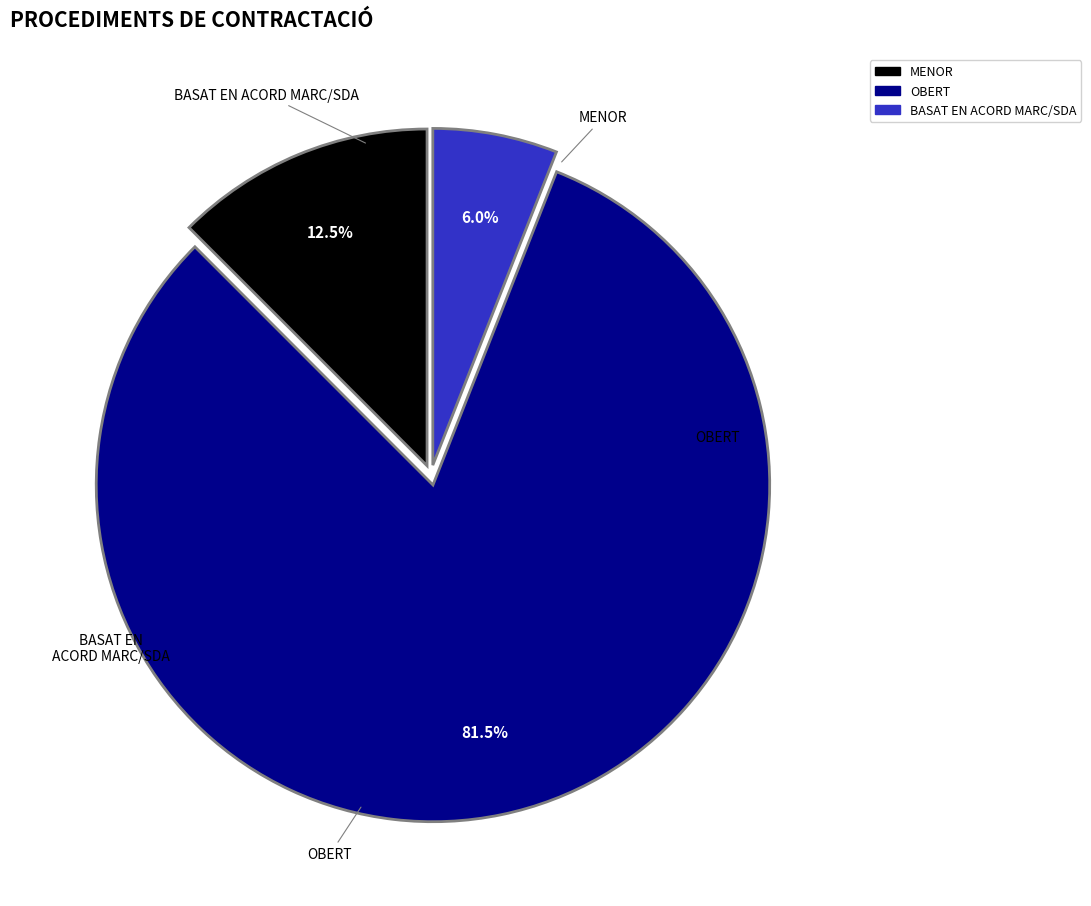

Is there any slice that represents more than half of the pie?

Yes